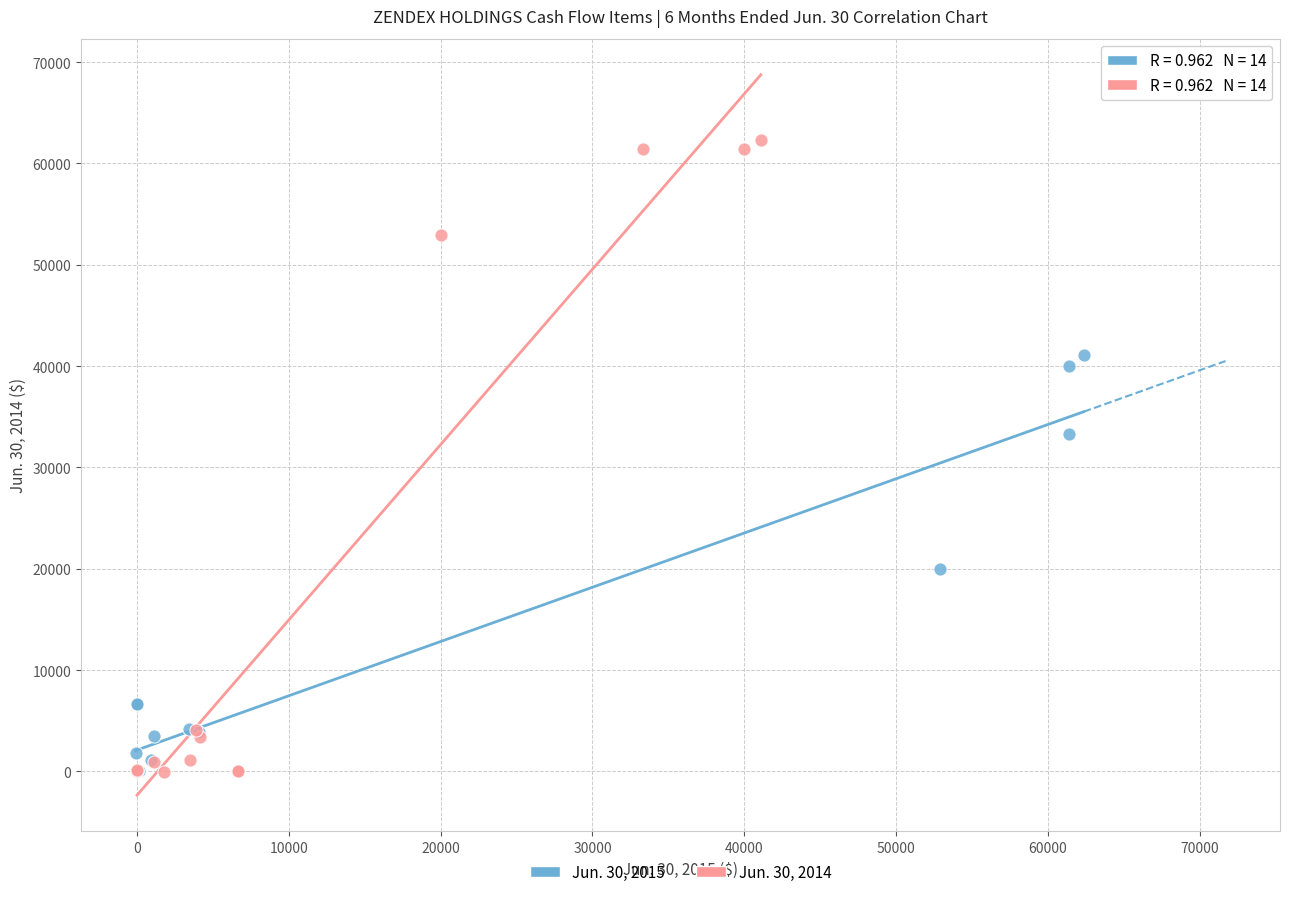

Which series has the largest Y range (max minus min)?

Jun. 30, 2014